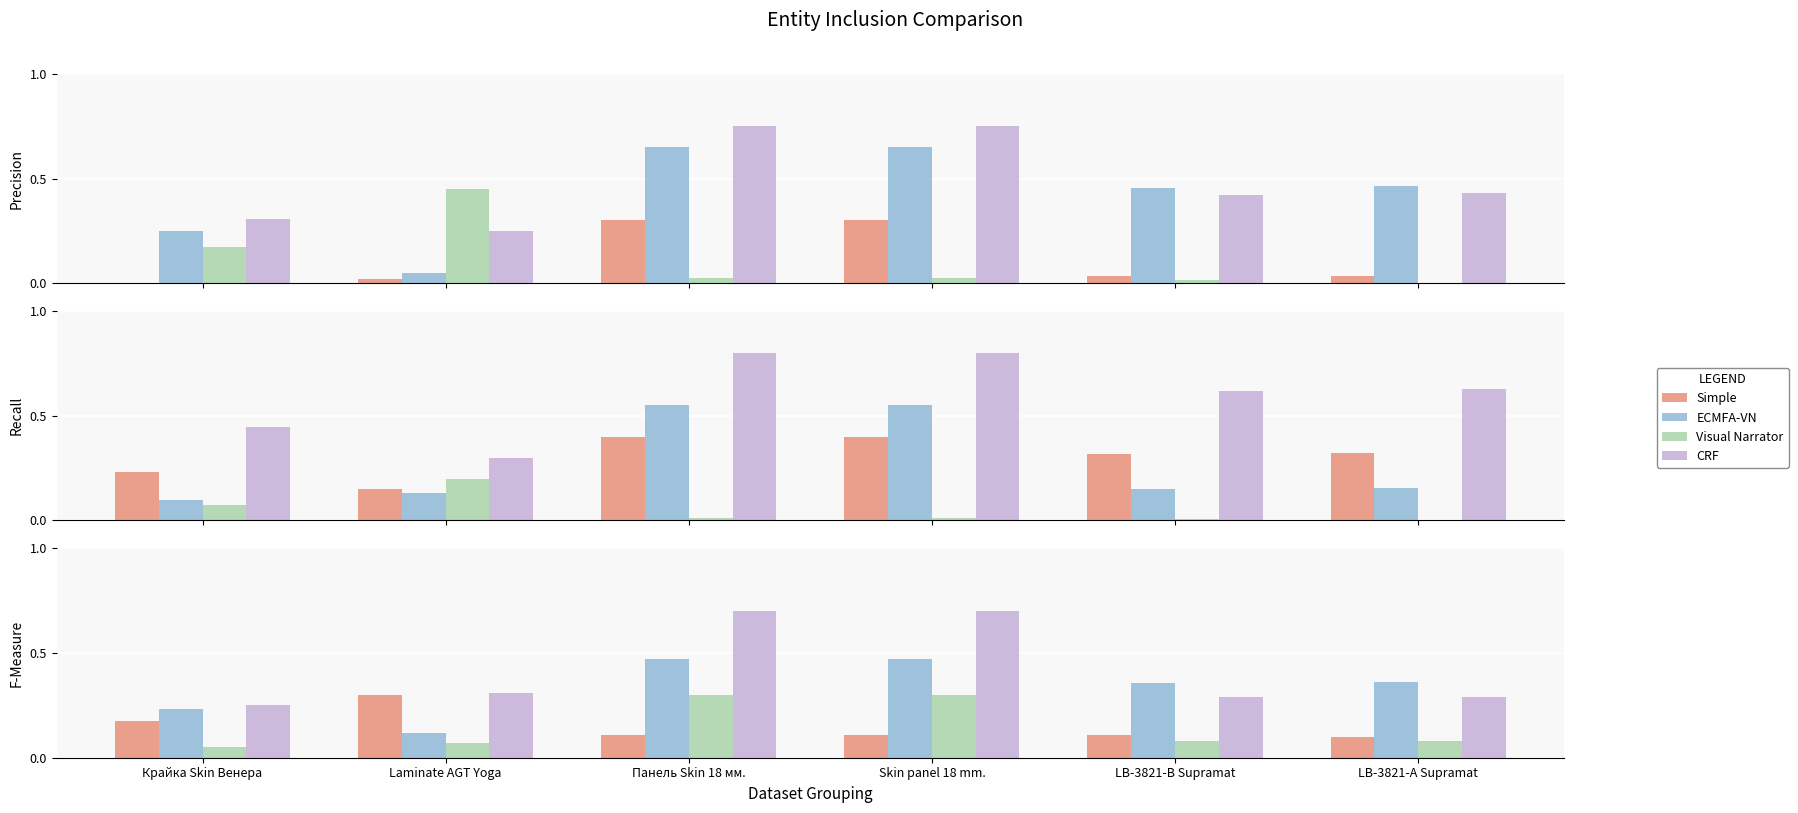

What is the sum of the Simple values at Панель Skin 18 мм. and LB-3821-В Supramat?

0.2